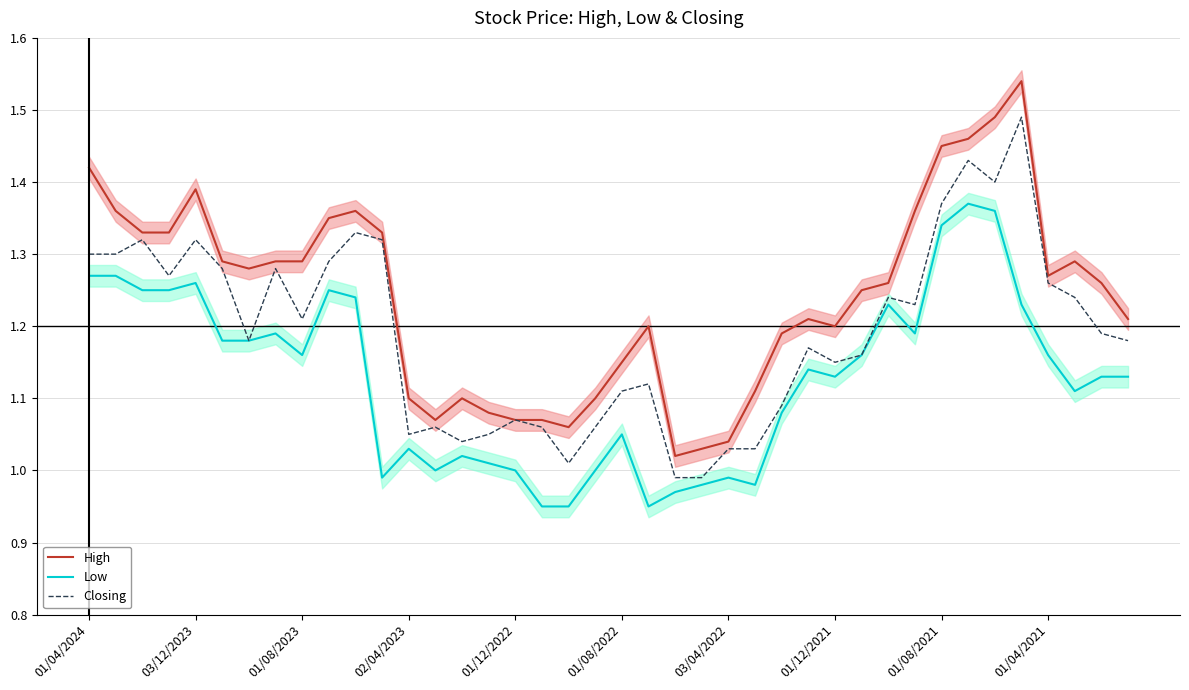

How many data points in Closing are above 1?

38